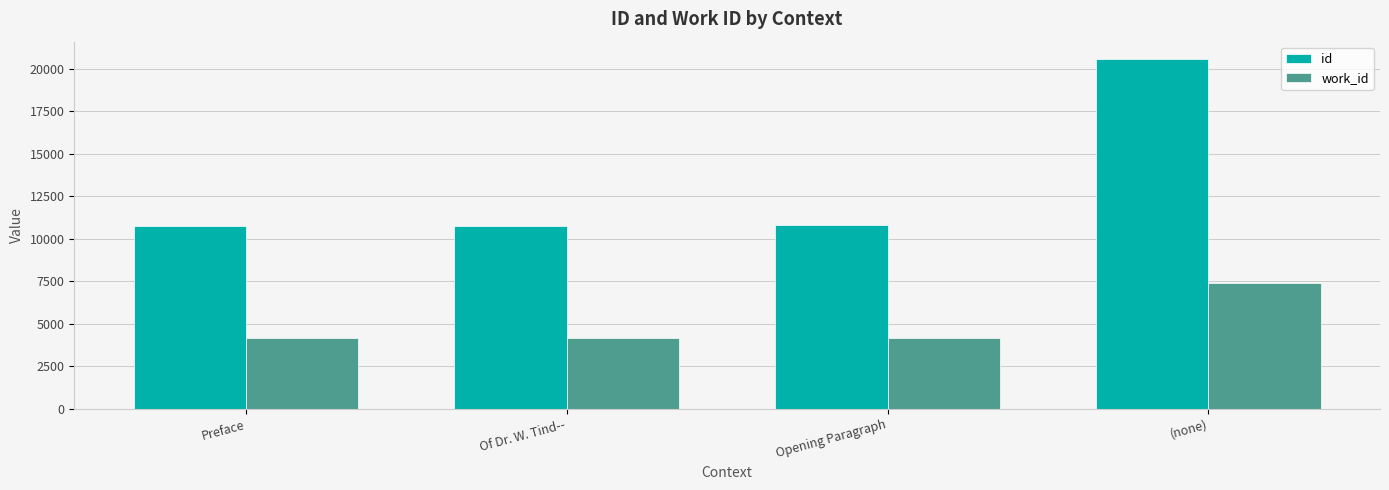

What is the approximate value of id at Opening Paragraph?

10834